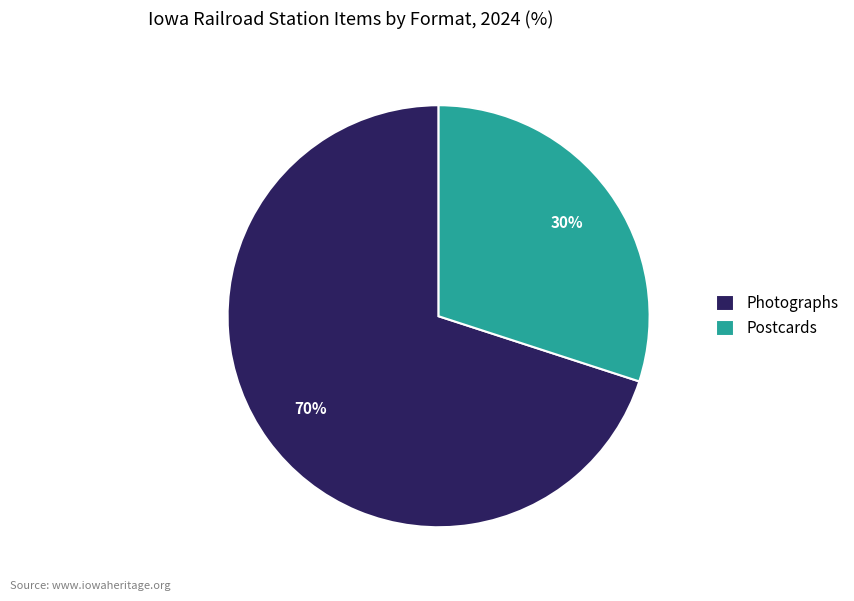

Which category has the smallest portion of the pie?

Postcards